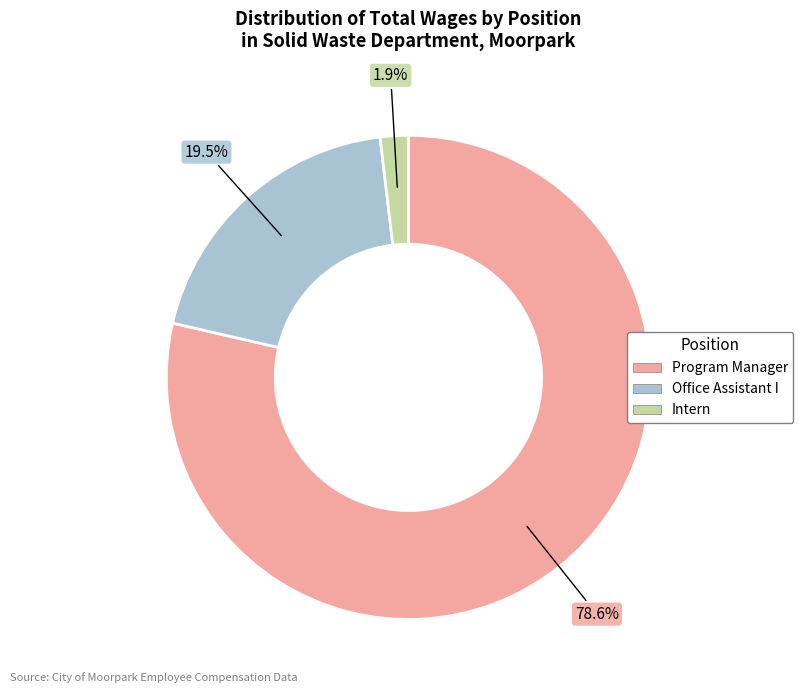

What is the majority slice?

Program Manager